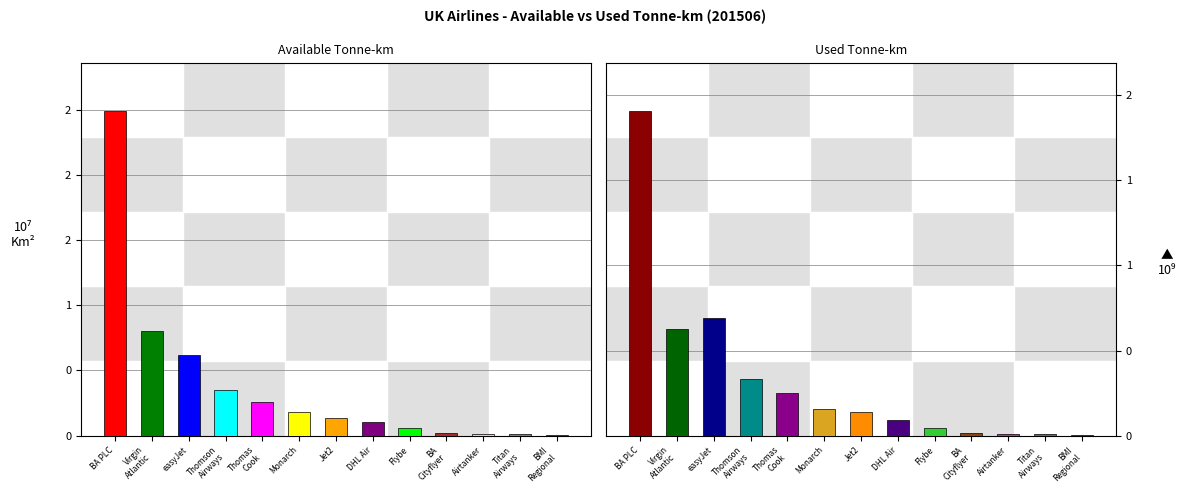

What is the sum of all Available Tonne-km (x1000) values?

50358133